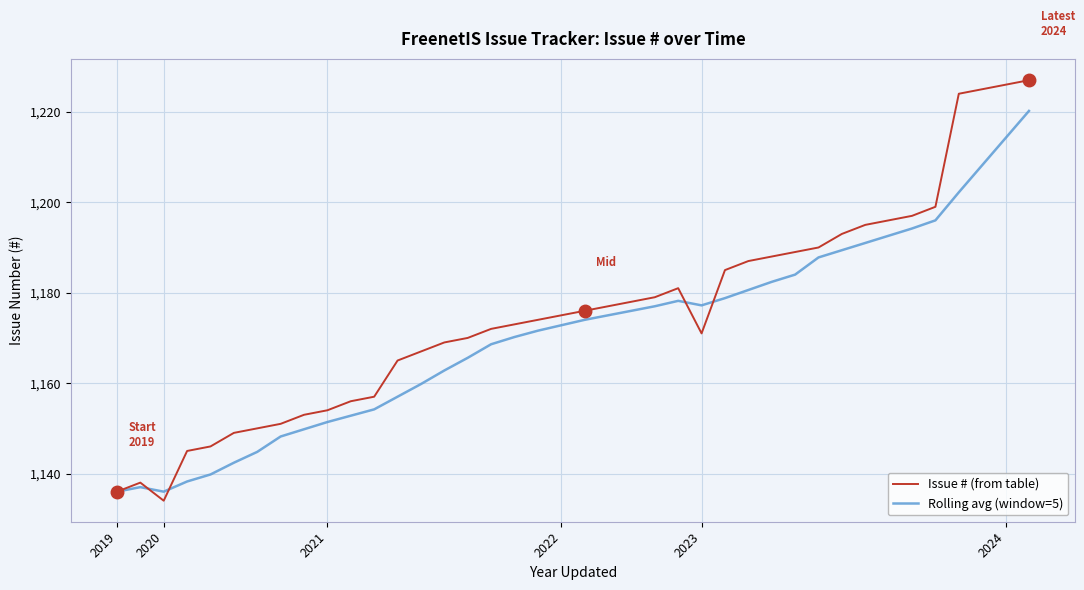

Which series ends up on top after the final intersection of Rolling avg (window=5) and Issue # (from table)?

Issue # (from table)